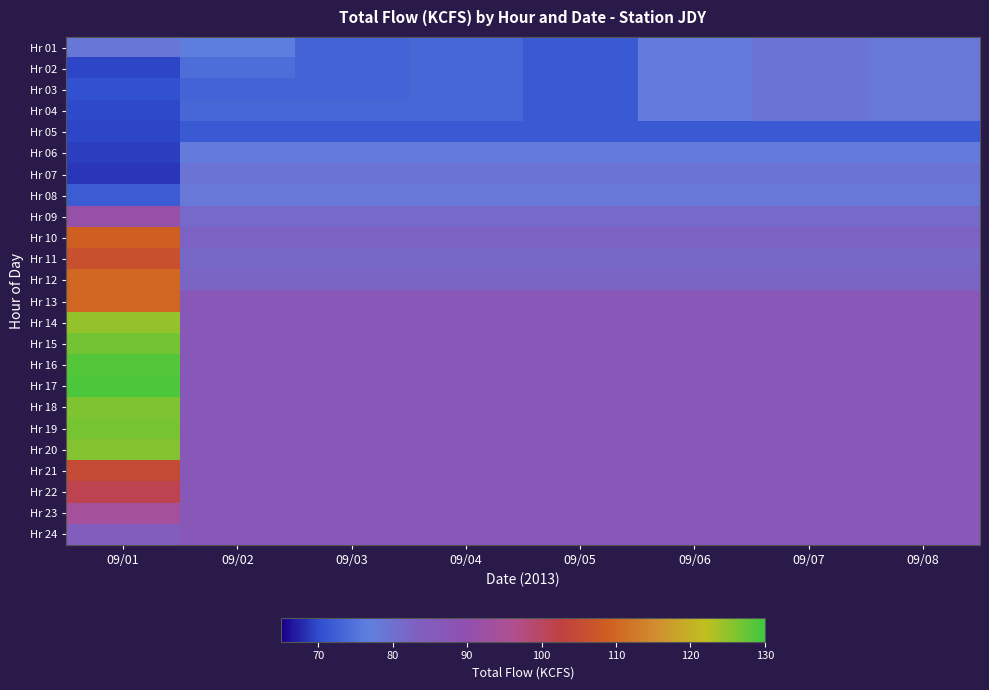

At how many categories does at least one series exceed 87?

1